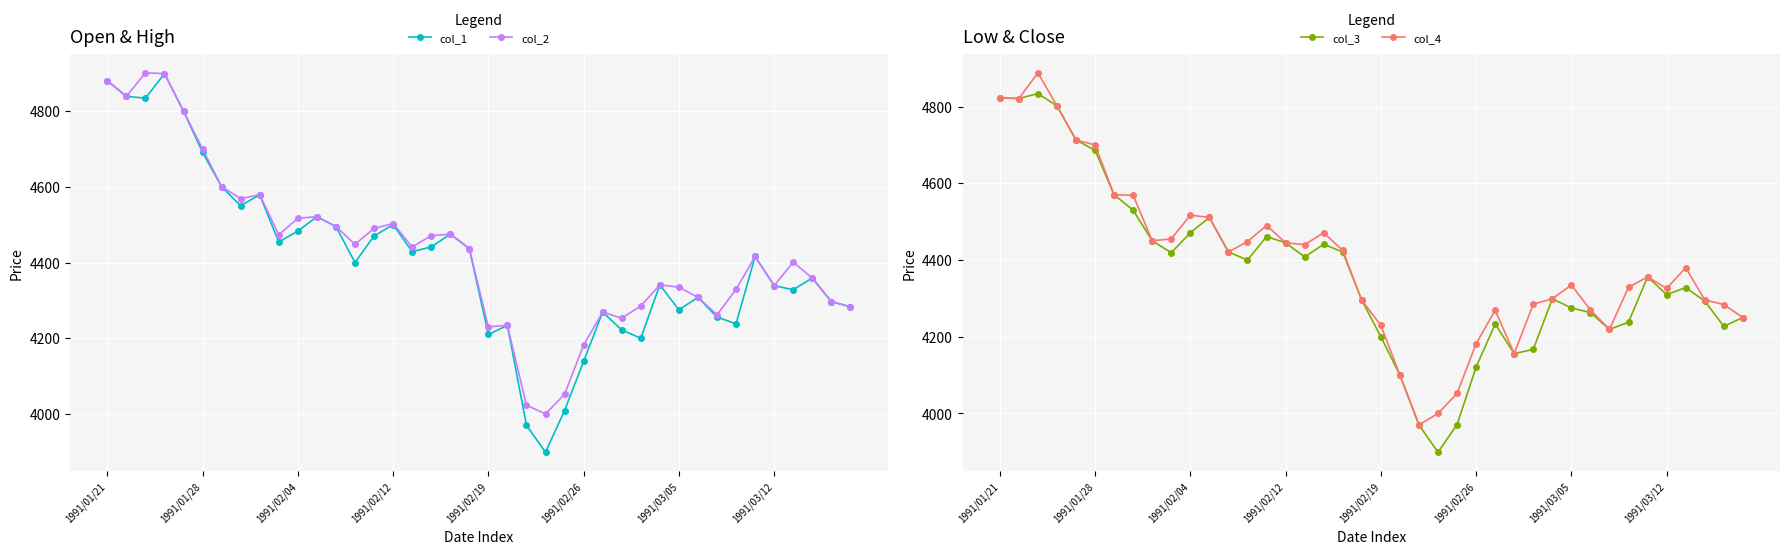

Rank the series by their maximum value, from lowest to highest.

col_3, col_4, col_1, col_2